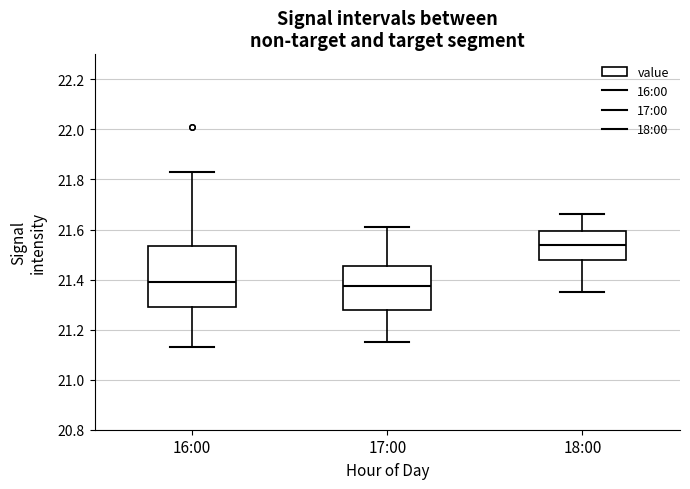

Reading left to right, read every box against the y-axis: the position of its median line, the range the box covers, and the ends of its whiskers. The values are not printed on the chart, so give them approximately, as read against the axis.

16:00: median 21.40, box 21.30 to 21.54, whiskers 21.14 to 21.84
17:00: median 21.38, box 21.28 to 21.46, whiskers 21.16 to 21.62
18:00: median 21.54, box 21.48 to 21.60, whiskers 21.36 to 21.66